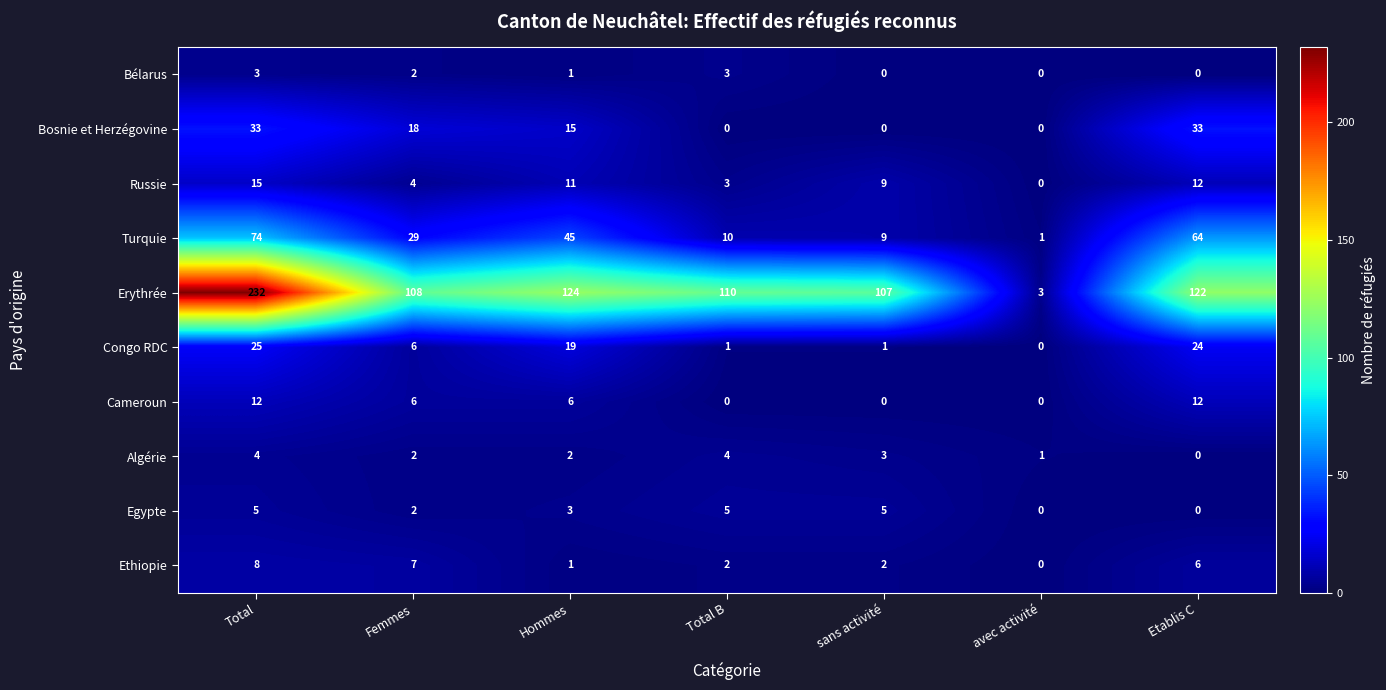

Between Femmes and sans activité, which series saw the biggest shift?

Turquie